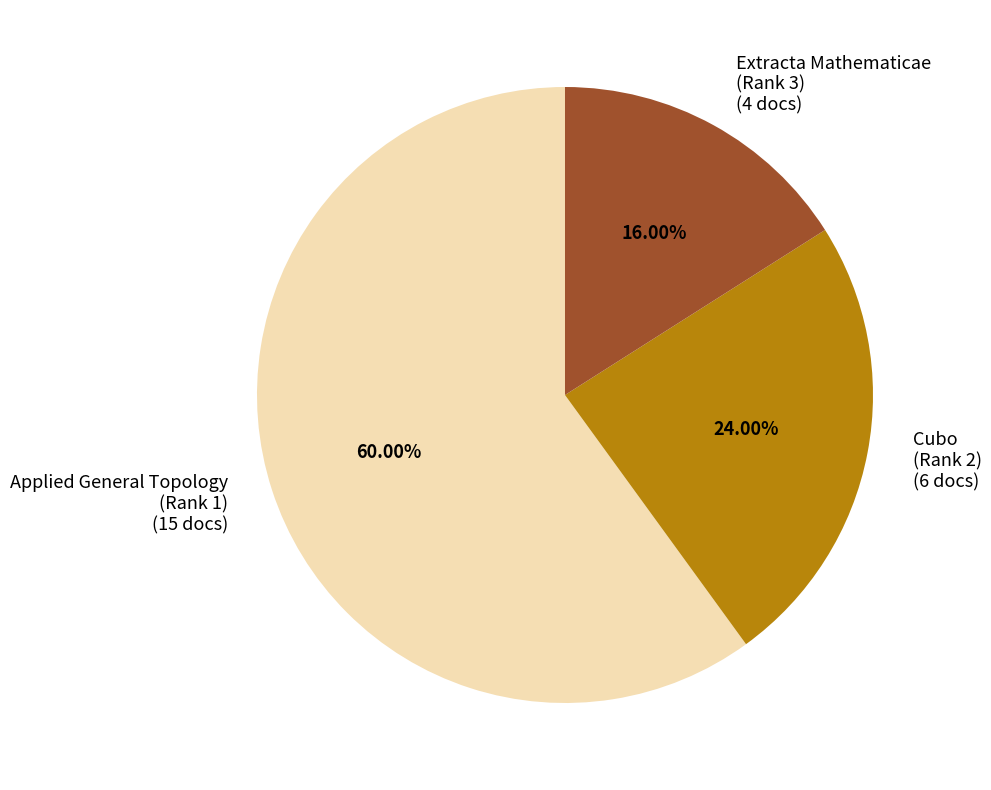

Which category has the smallest portion of the pie?

Extracta Mathematicae (Rank 3)